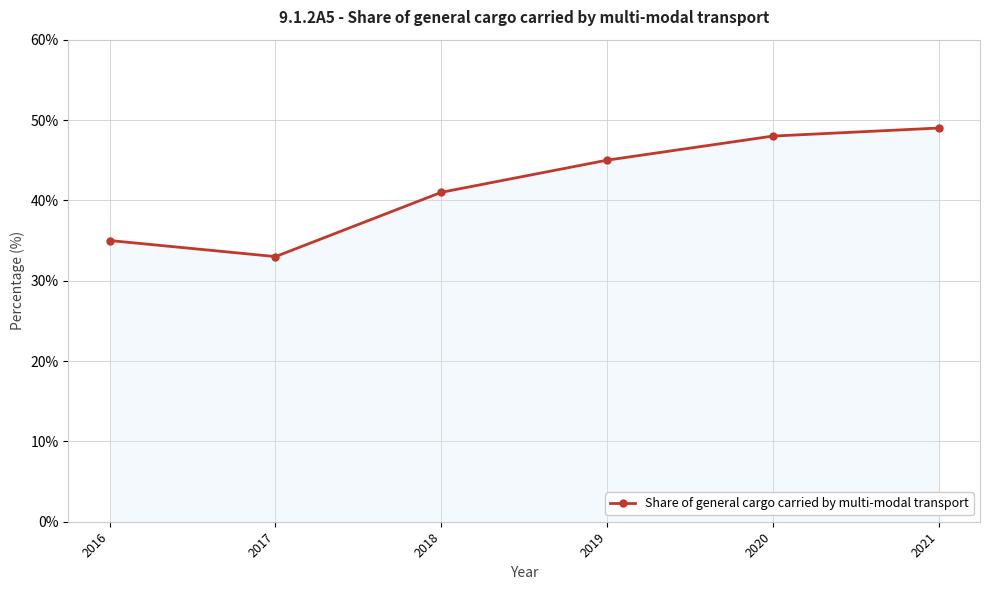

Reading left to right, extract all data points from this chart.

35	33	41	45	48	49